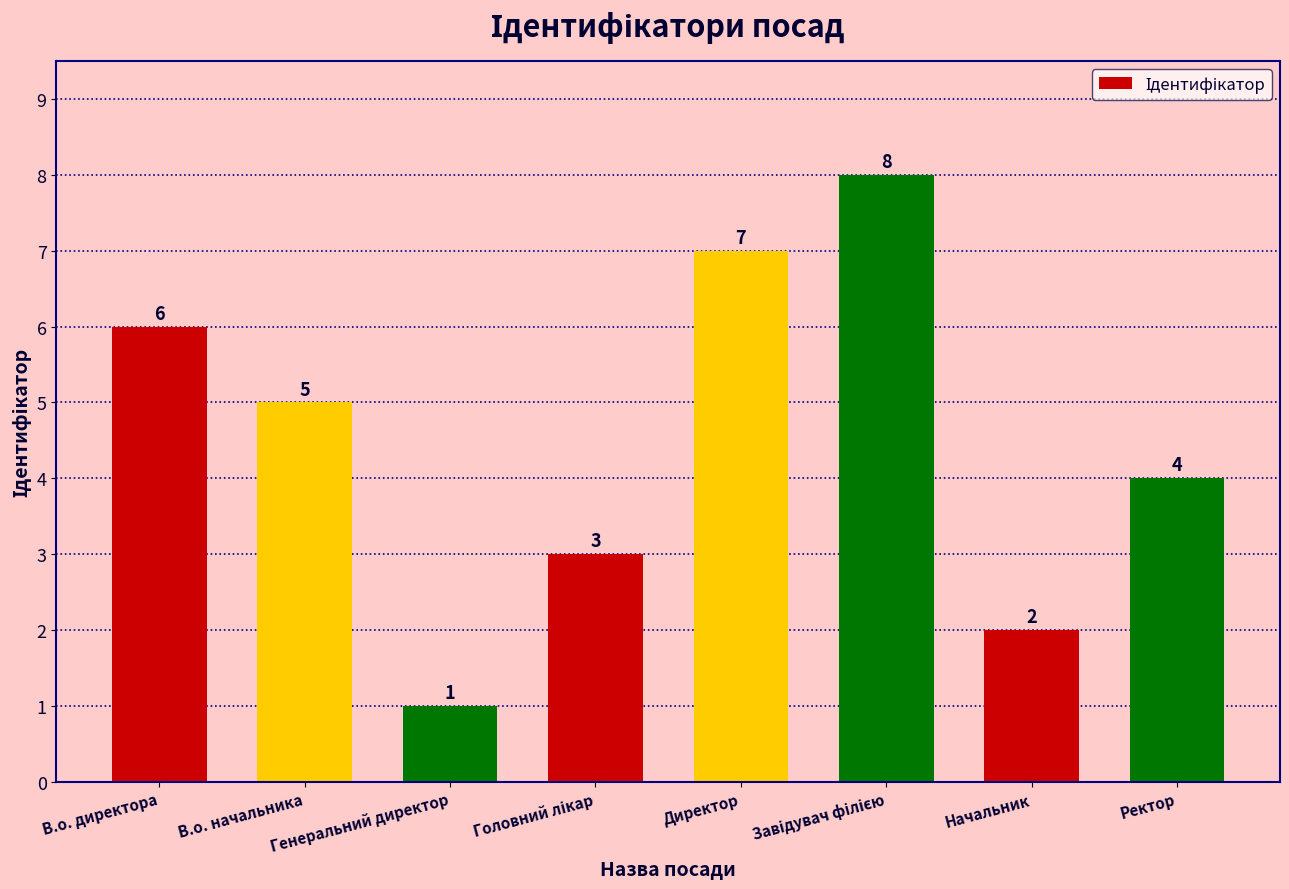

How many data points are less than 5?

4